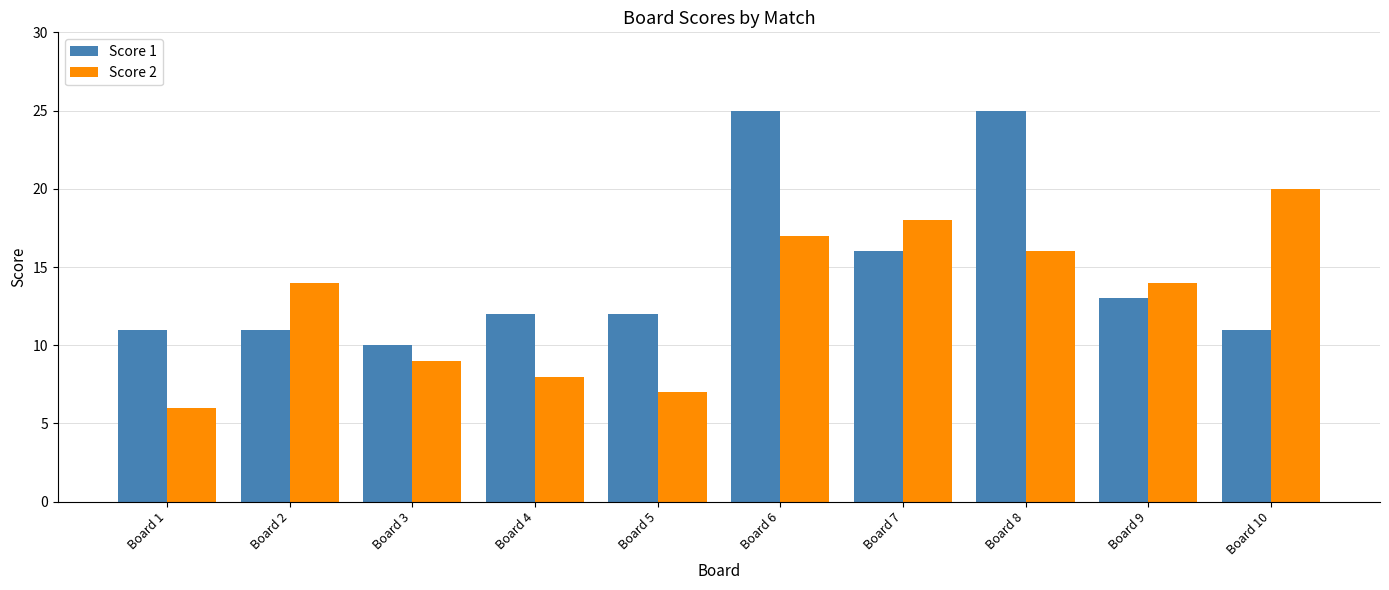

What is the difference between the Score 1 values at Board 3 and Board 2?

1